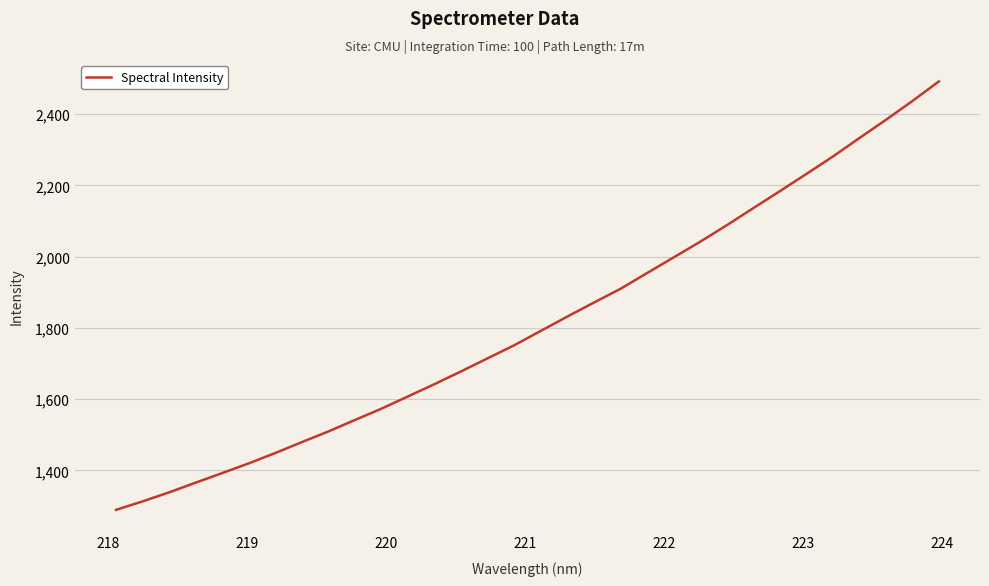

How many lines are shown in the chart?

1